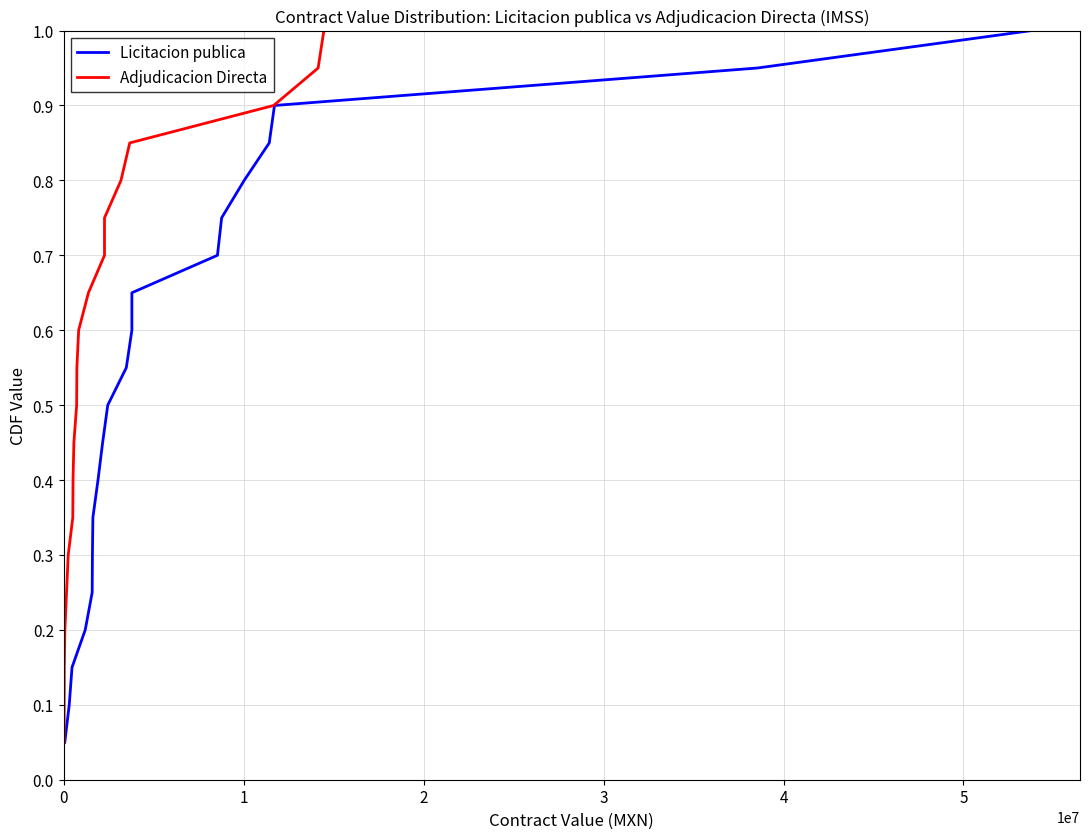

Which series has the widest spread of values?

Licitacion publica